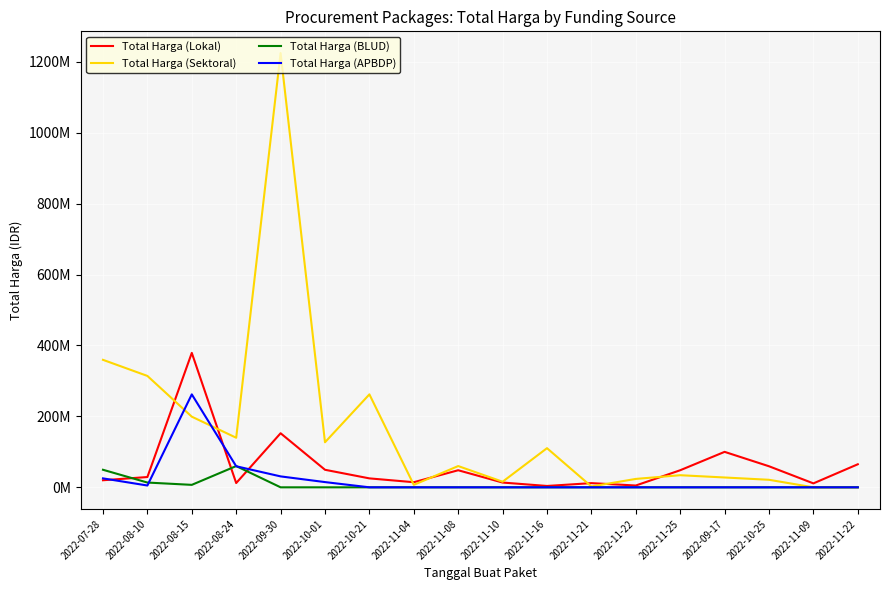

What is the difference between the Total Harga (APBDP) values at 2022-08-10 and 2022-08-15?

257025150